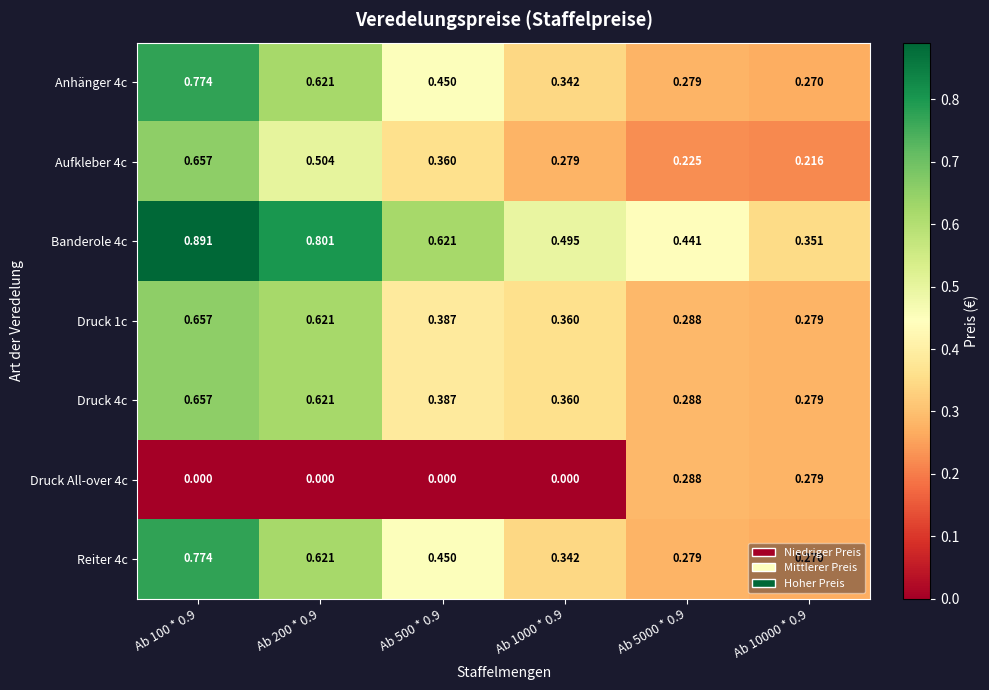

Is the value of Druck 1c at Ab 10000 * 0.9 greater than the value of Aufkleber 4c at Ab 10000 * 0.9?

Yes